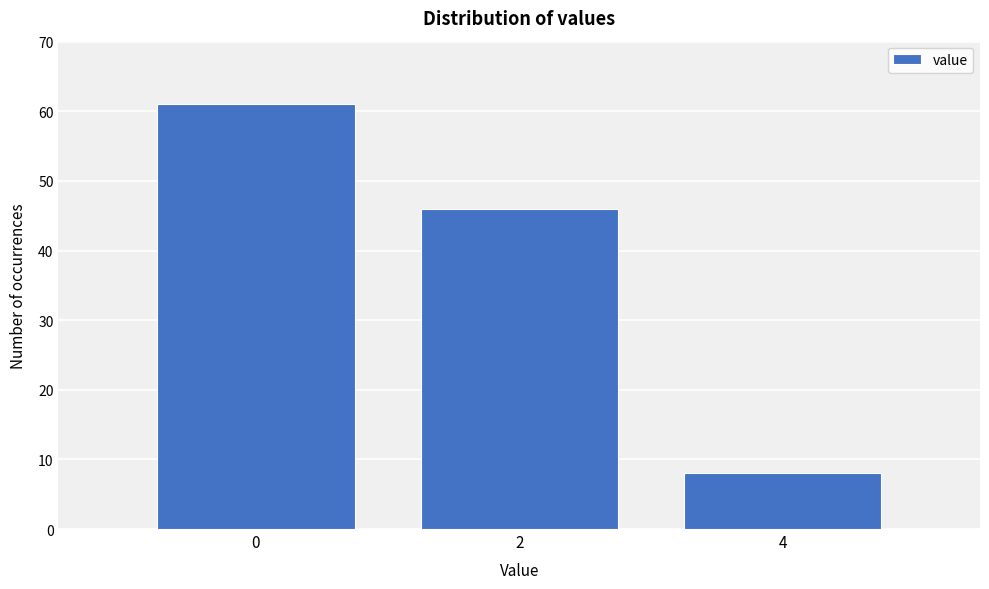

Reading left to right, extract all data points from this chart.

61	46	8